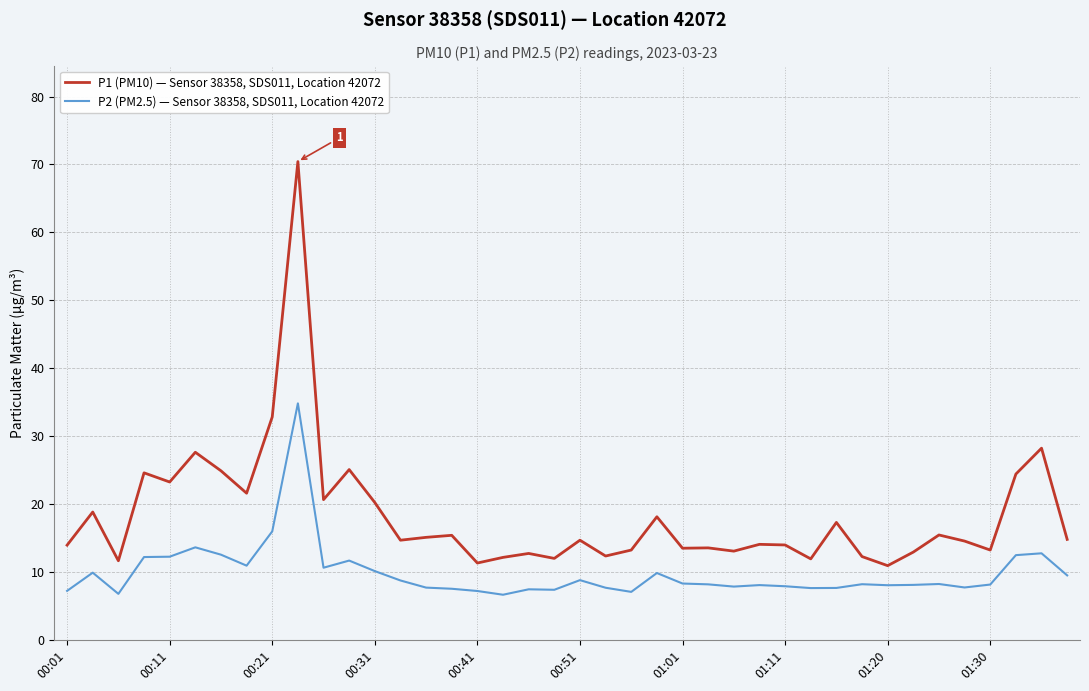

What is the lowest value of the P2 (PM2.5) — Sensor 38358, SDS011, Location 42072 series?

6.7